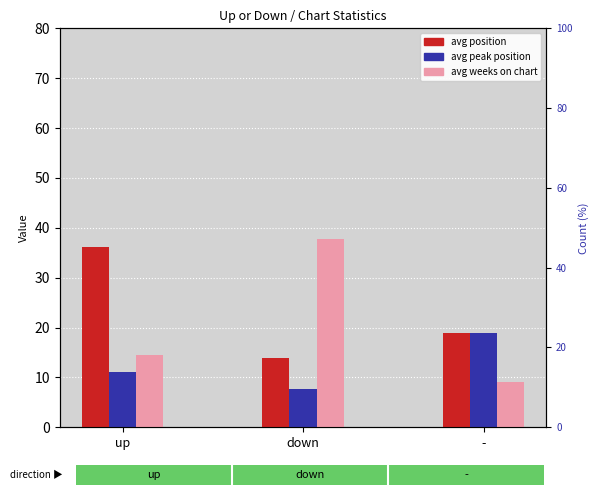

True or false: avg peak position has a value of 11.1 at up.

True